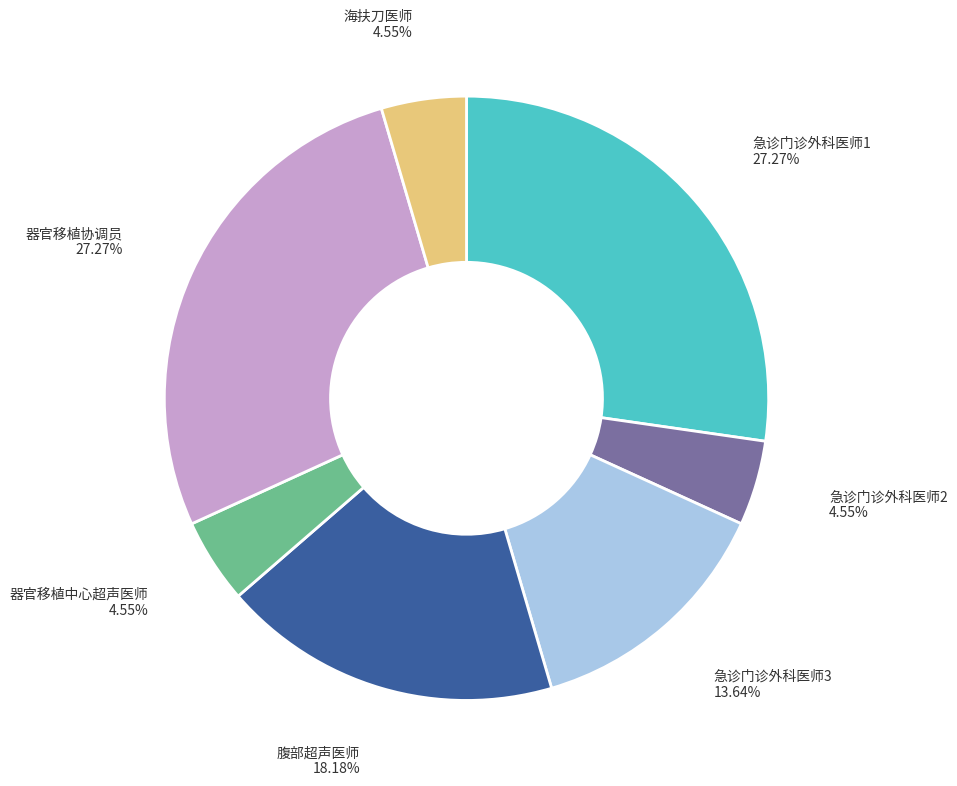

Do 器官移植协调员 and 急诊门诊外科医师3 together represent more than half of the pie?

No